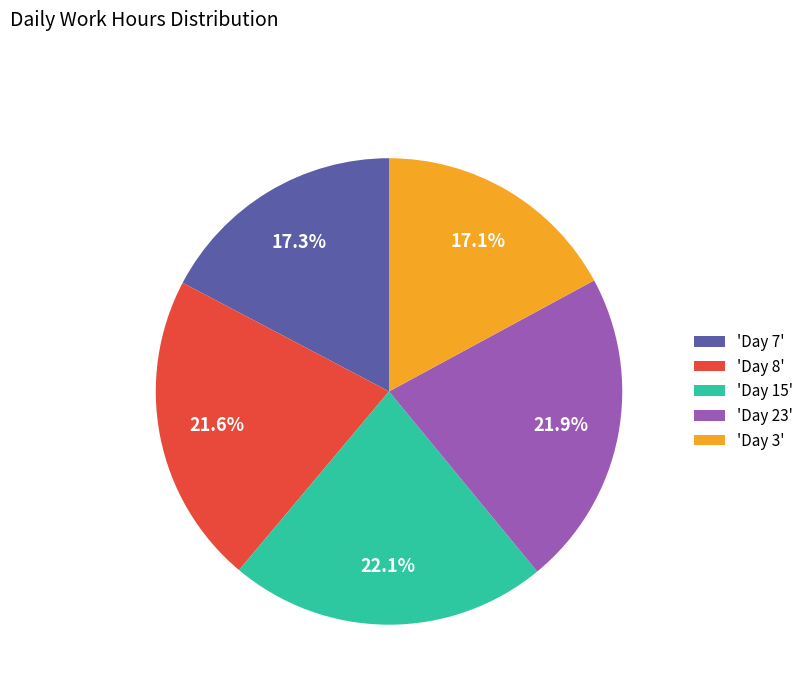

Does 'Day 3' represent more than half of the total?

No